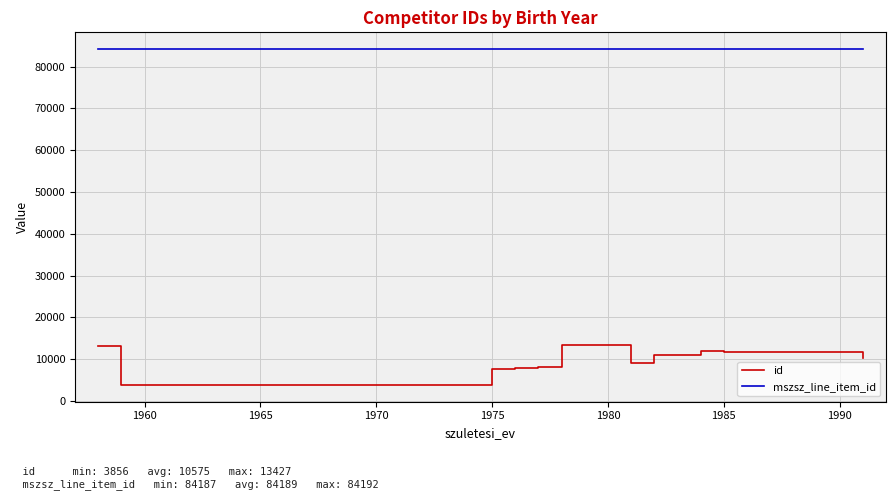

Which series has the widest spread of values?

id